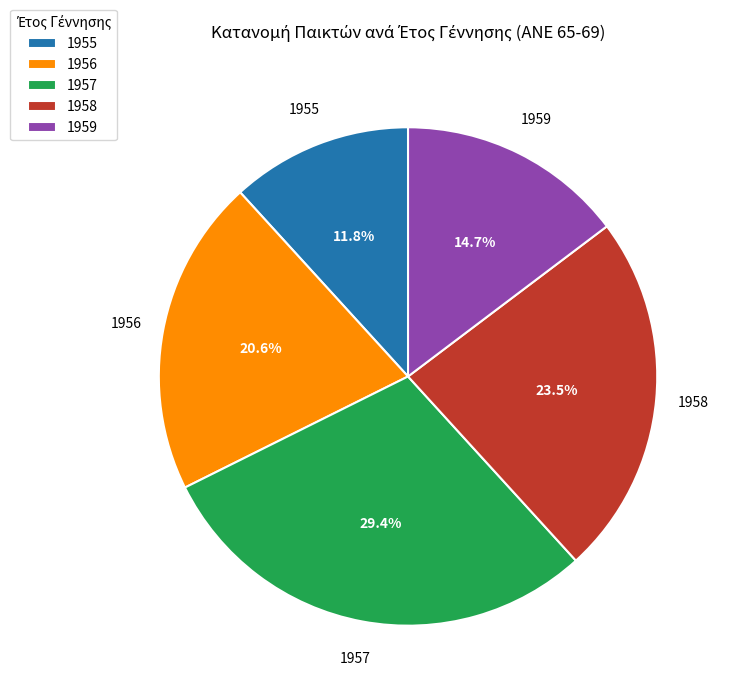

Is there a majority slice in this chart?

No